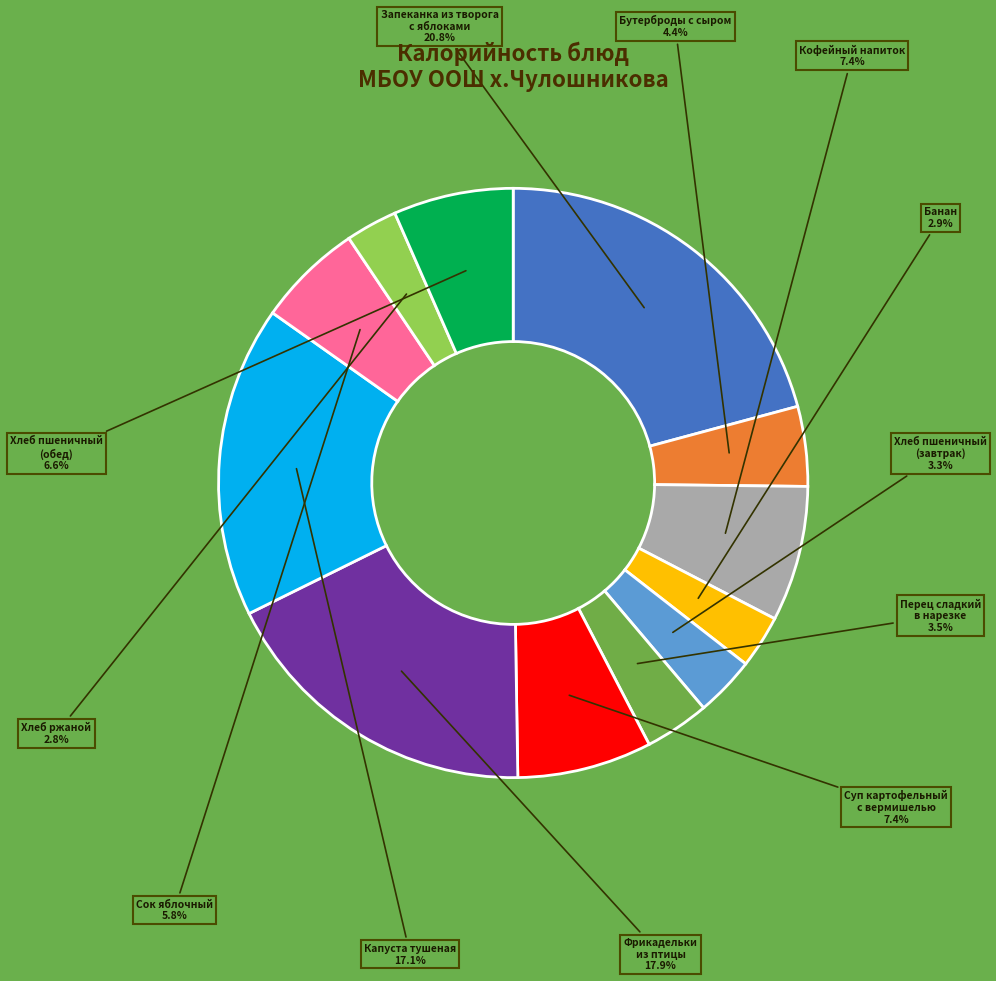

Does any single category account for the majority?

No